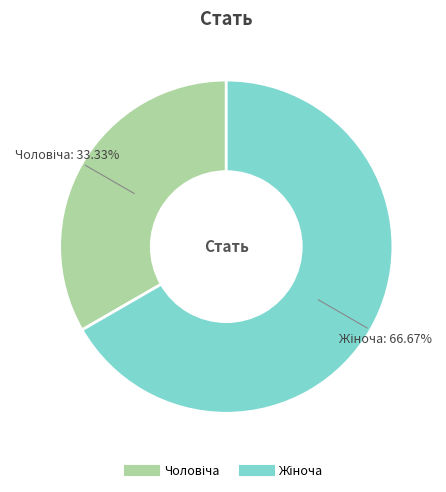

How many segments does this pie chart have?

2